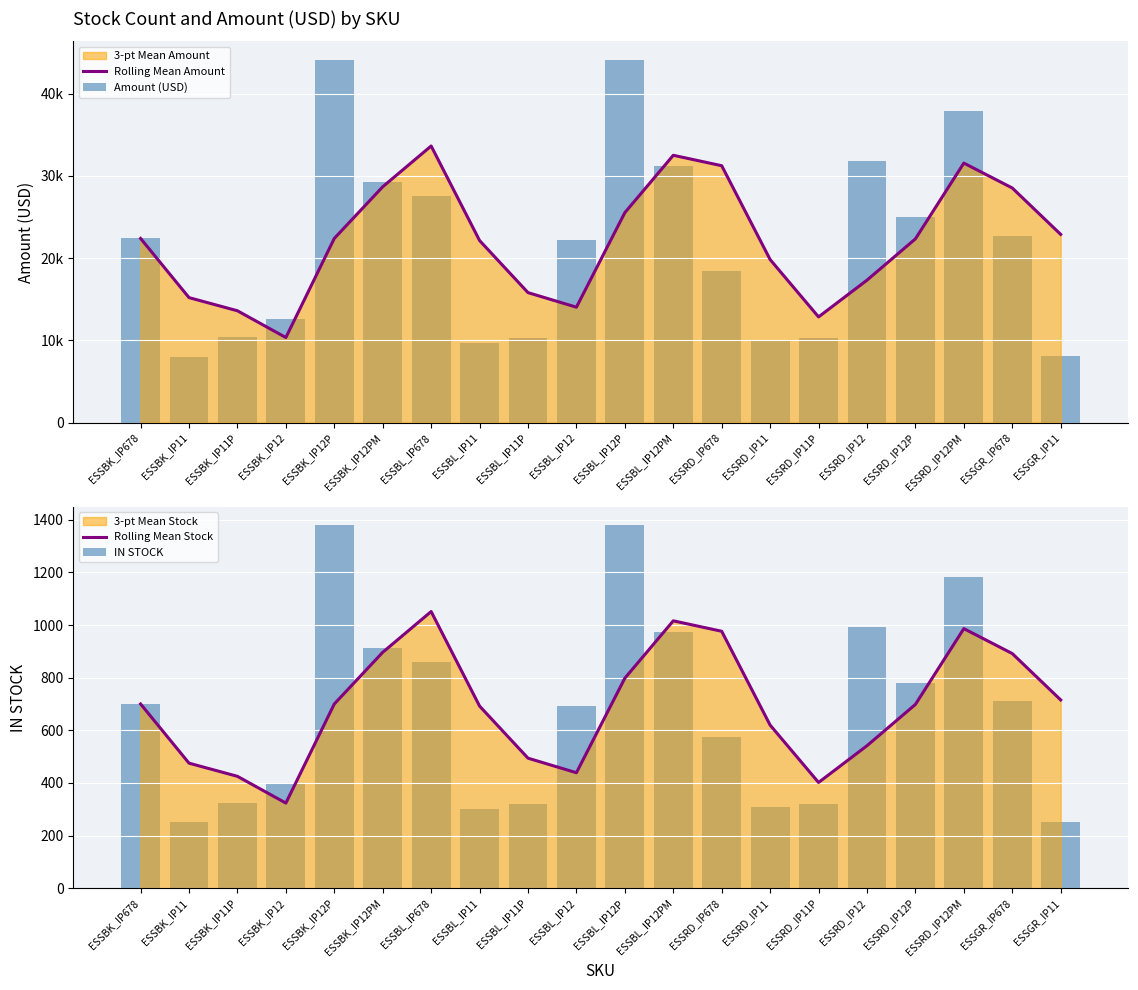

The value of Rolling Mean Stock at ESSBL_IP12 is 302.6. True or false?

False